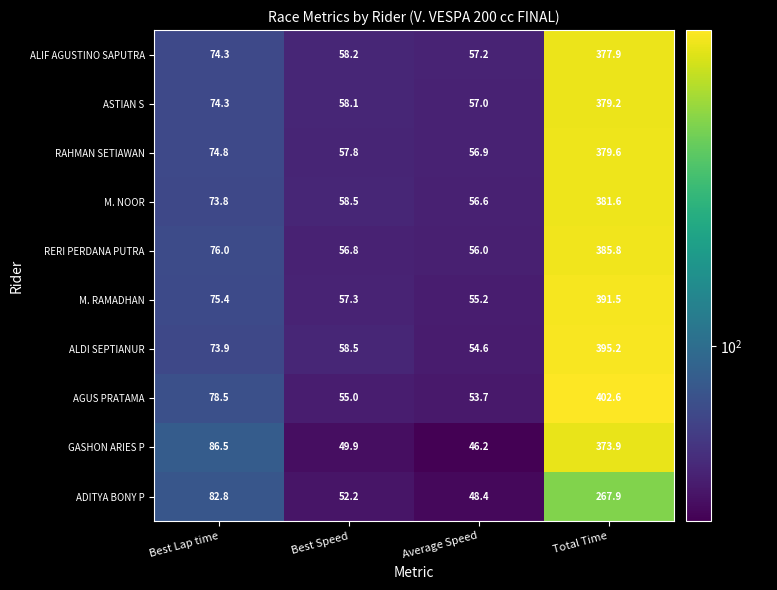

What is the difference between the highest and lowest values at Best Speed?

8.6